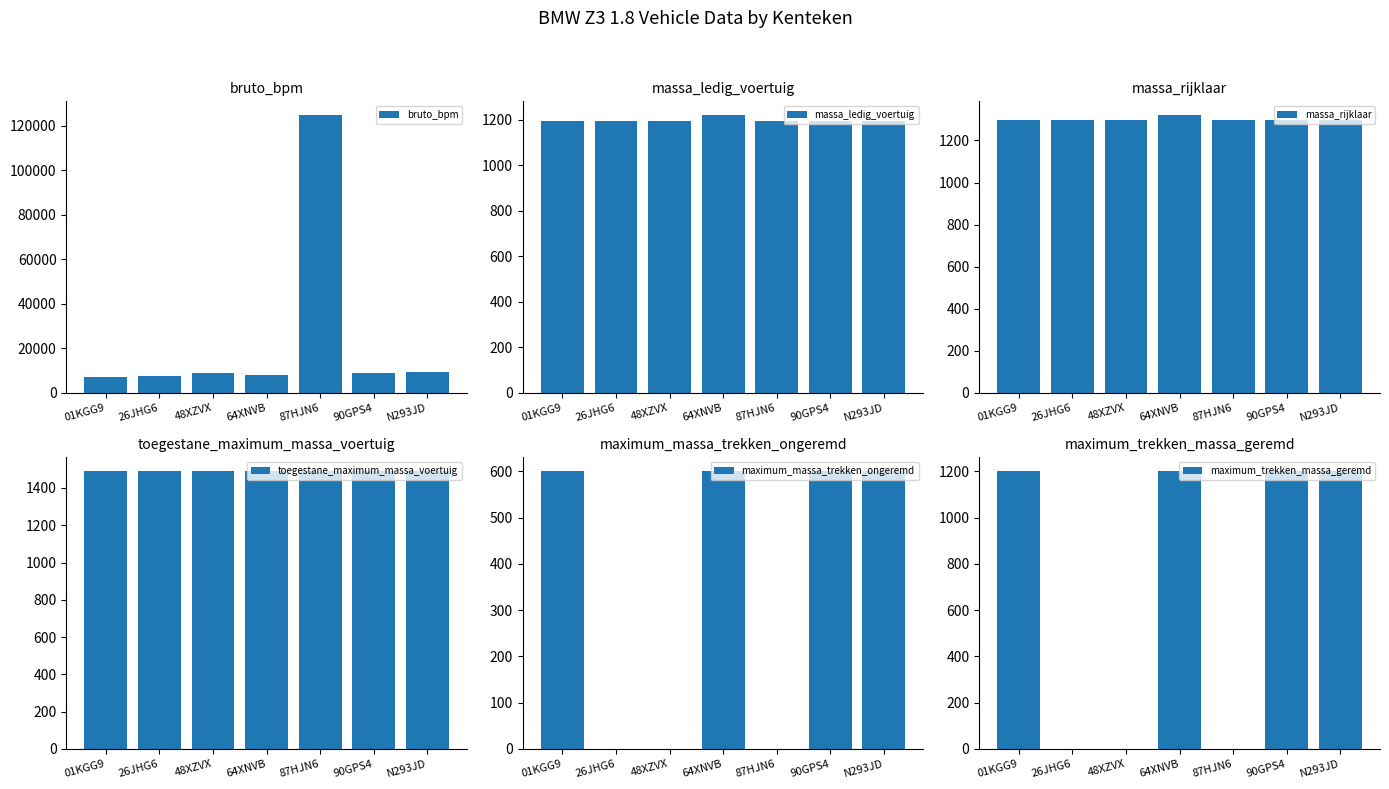

At which label does bruto_bpm reach its peak?

87HJN6